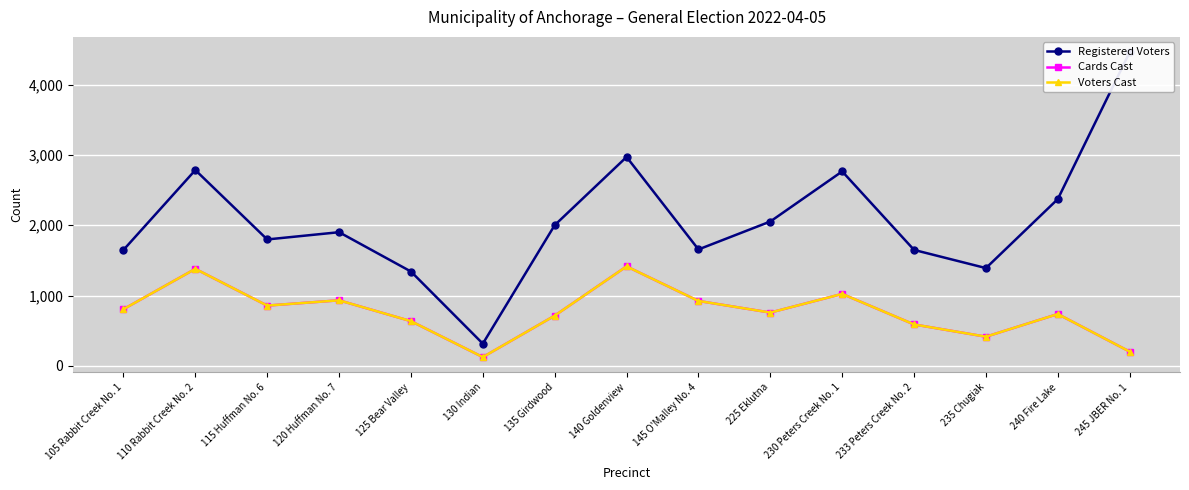

The value of Cards Cast at 110 Rabbit Creek No. 2 is 1380. True or false?

True